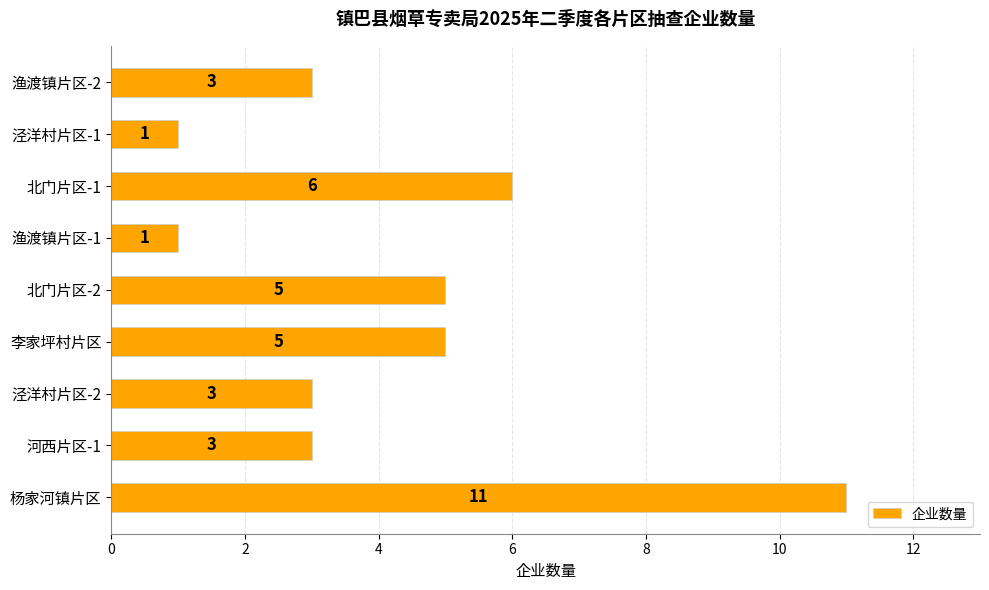

What is the change in value from 杨家河镇片区 to 李家坪村片区?

-6